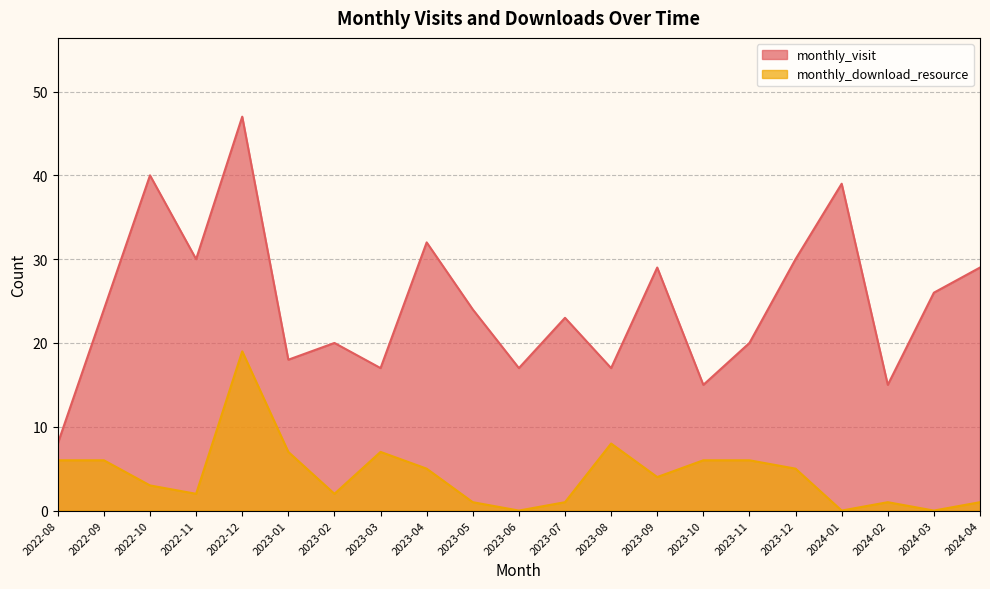

Does the chart display data point markers on the line(s)?

No